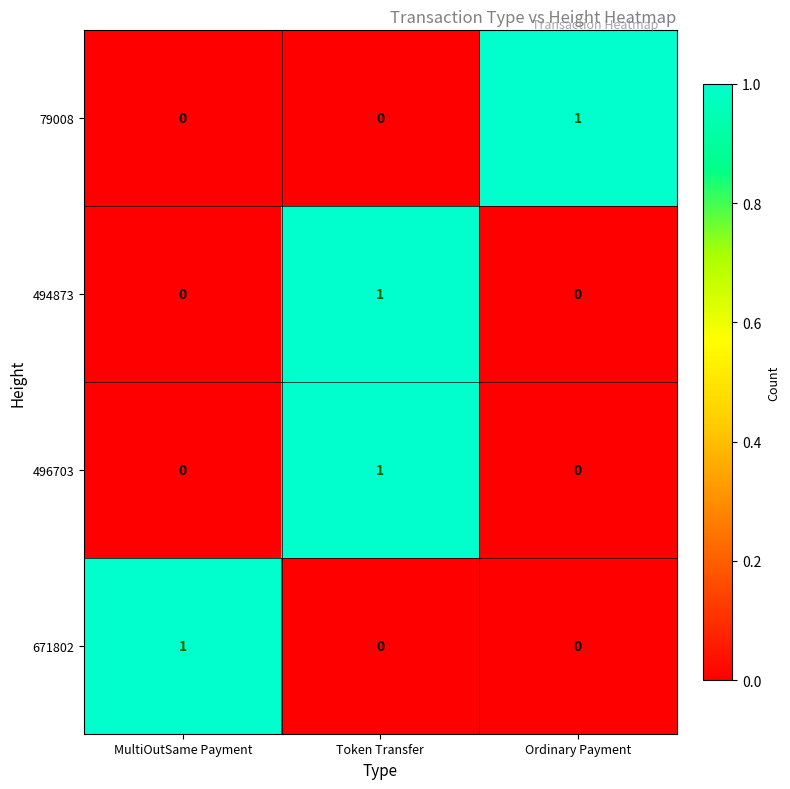

What is the total value across all series at Token Transfer?

2